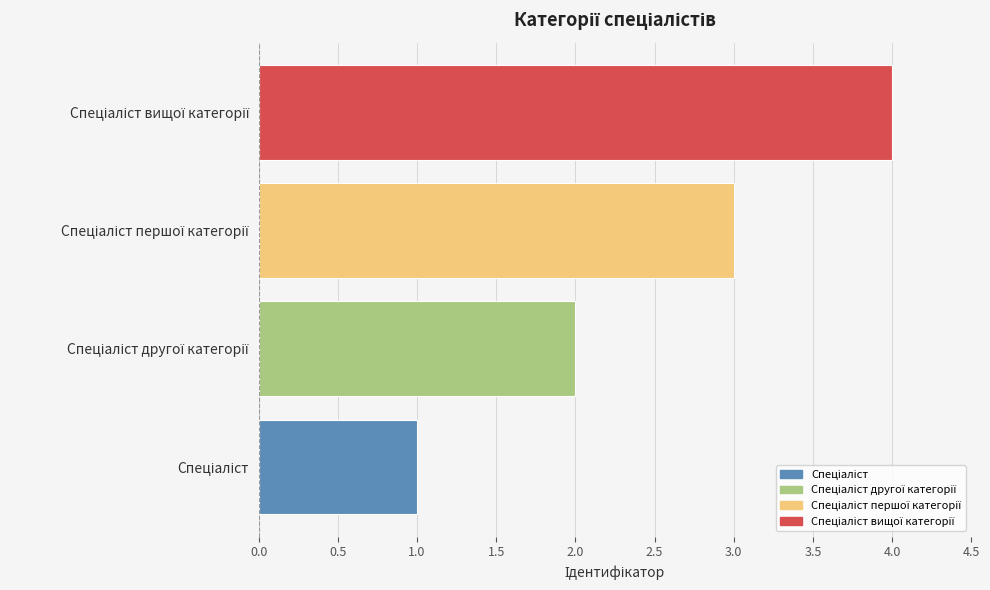

What is the difference between the maximum and minimum values?

3